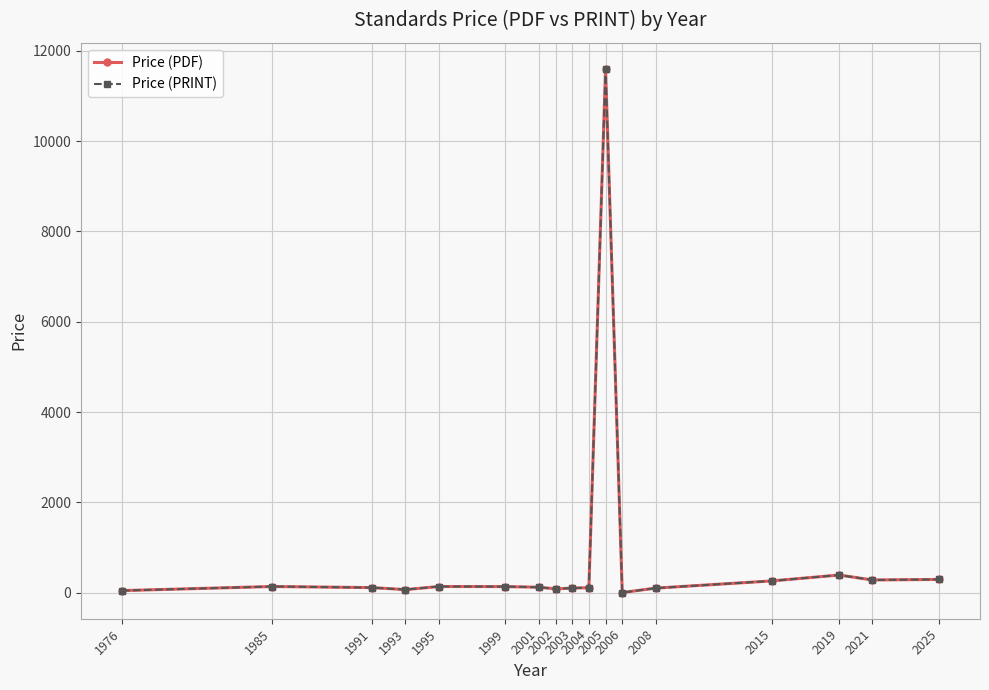

Is this an area chart (filled region under the line)?

No